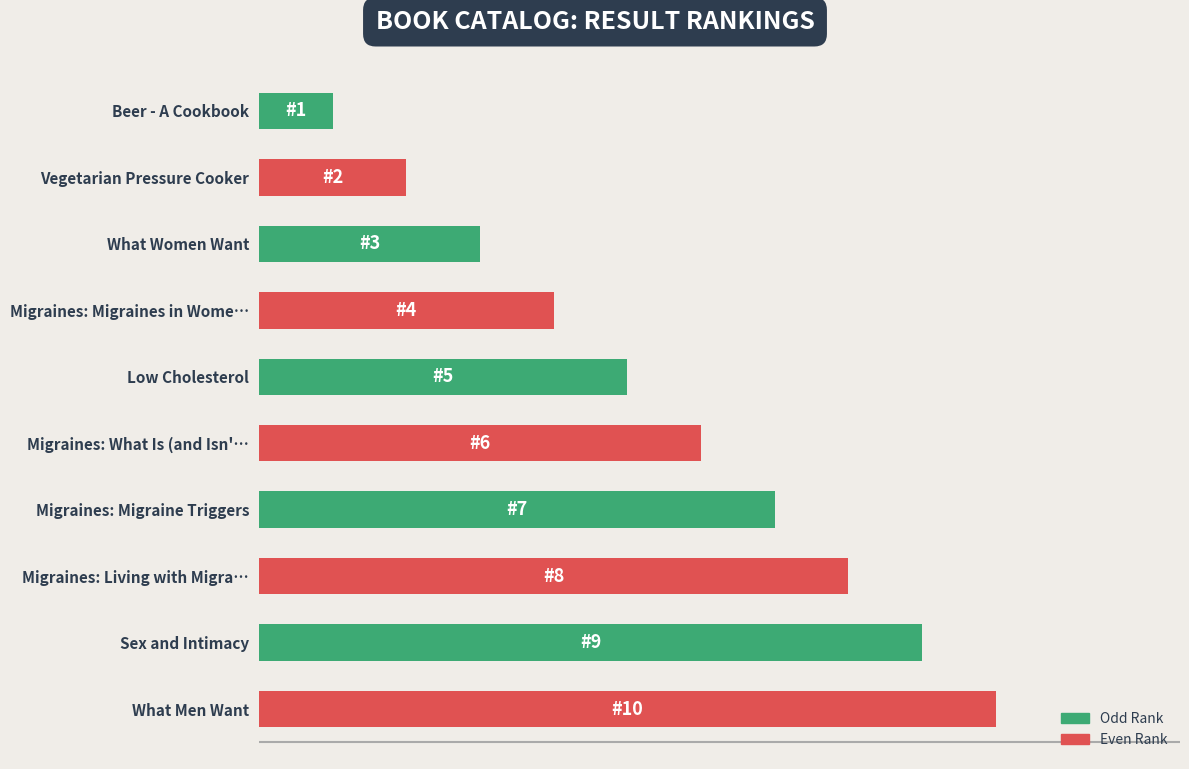

Does the chart contain any negative values?

No